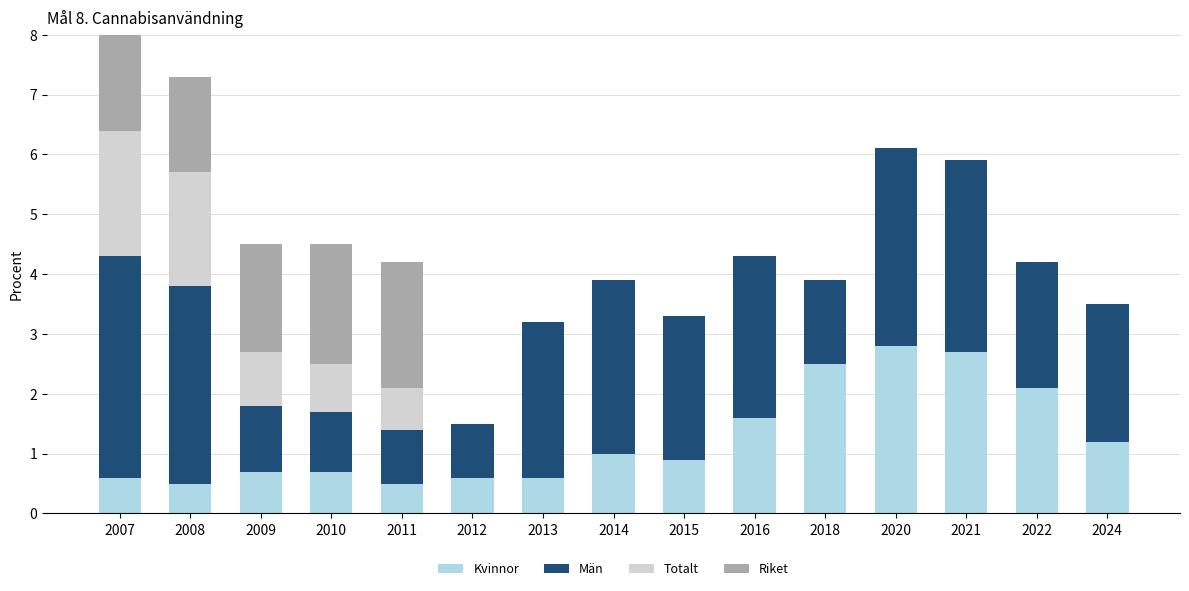

Which label corresponds to the largest value in the chart?

2007